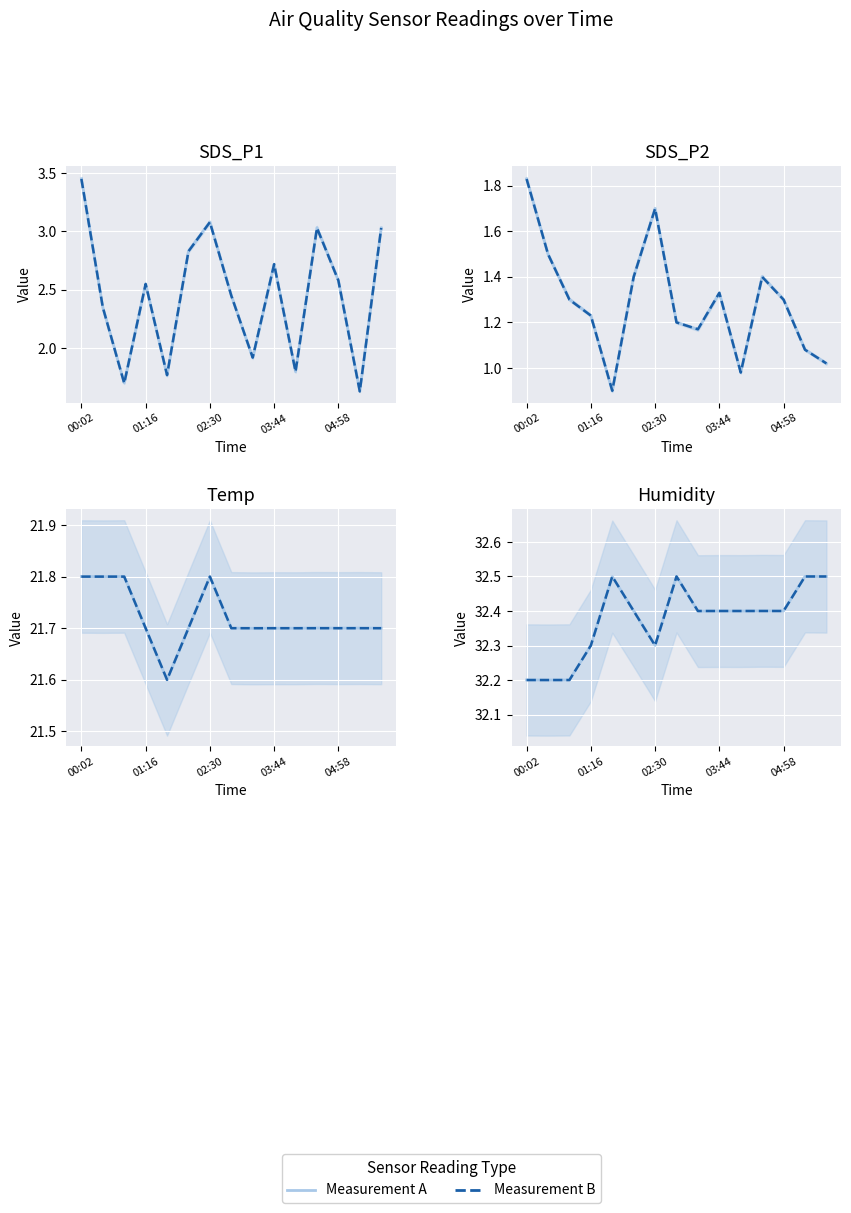

How many categories are shown in the chart?

15